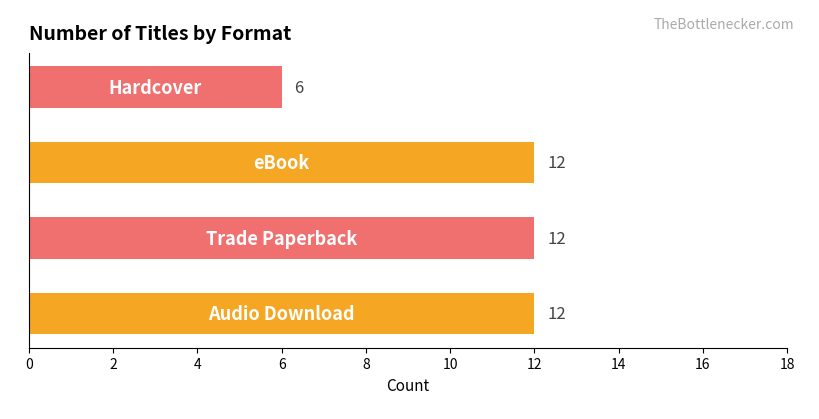

What is the sum of all values?

42